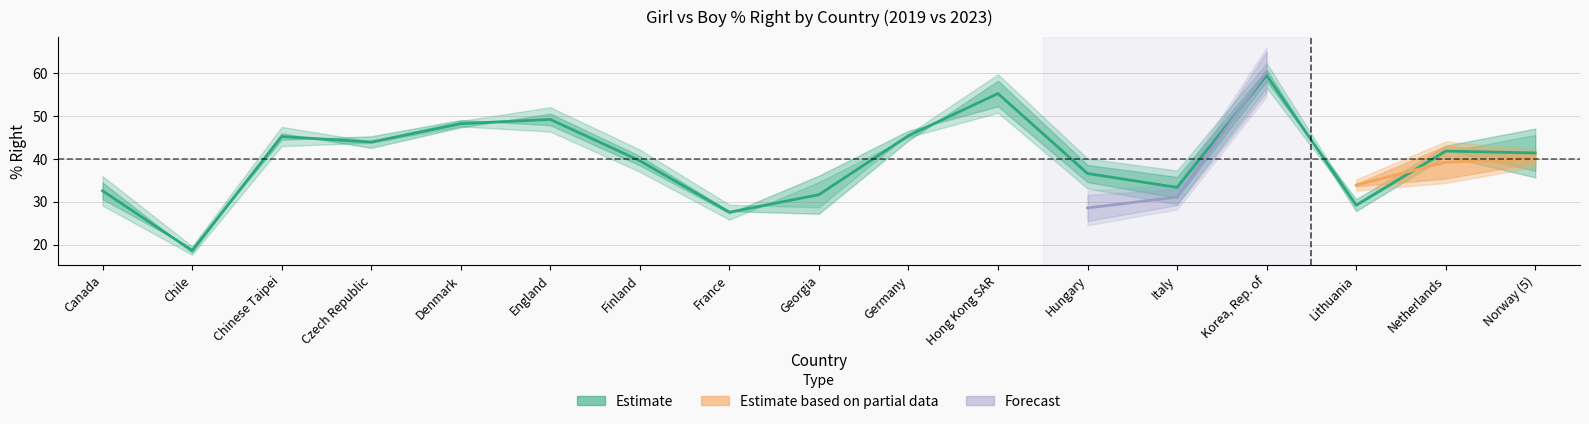

What is the difference between the maximum and minimum values in the Girl % Right 2023 series?

37.3